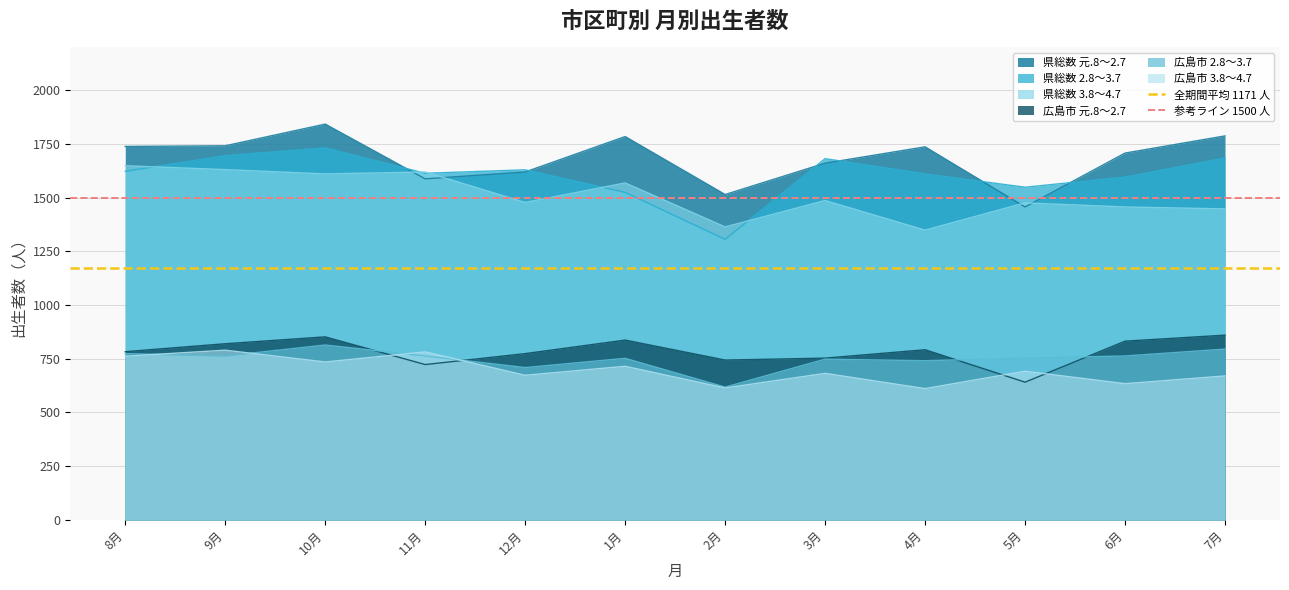

Is the value of 広島市 3.8～4.7 at 9月 greater than the value of 広島市 2.8～3.7 at 4月?

Yes